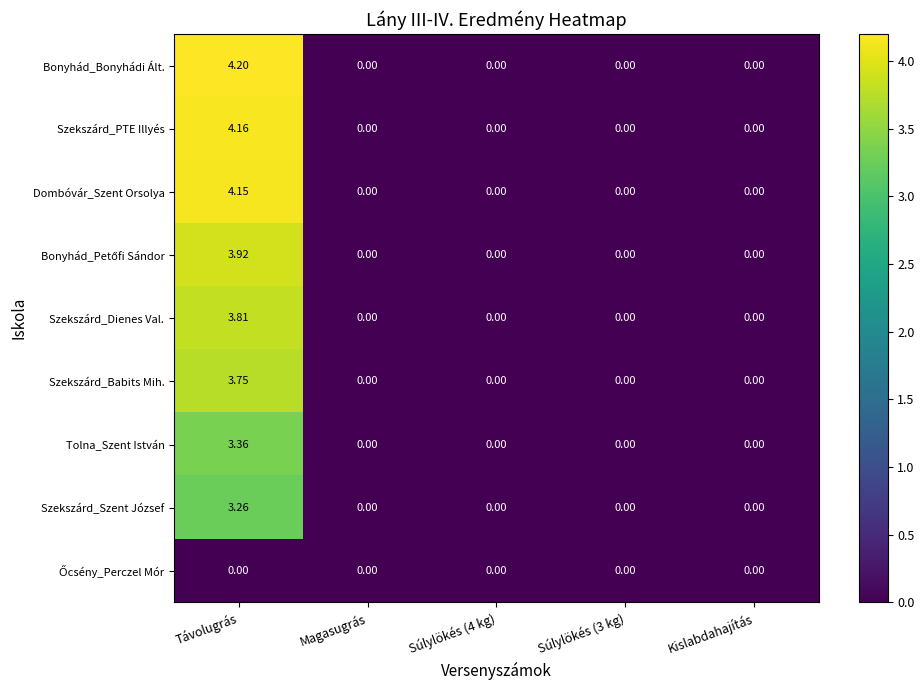

At which category is the sum across all series the highest?

Távolugrás